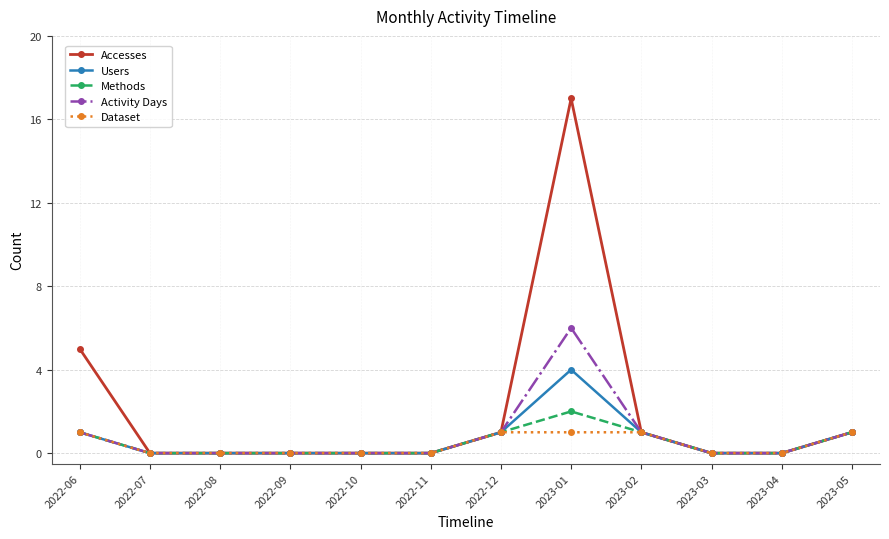

Reading right to left, list all the values displayed in this chart.

Accesses: 2023-05=1	2023-04=0	2023-03=0	2023-02=1	2023-01=17	2022-12=1	2022-11=0	2022-10=0	2022-09=0	2022-08=0	2022-07=0	2022-06=5
Users: 2023-05=1	2023-04=0	2023-03=0	2023-02=1	2023-01=4	2022-12=1	2022-11=0	2022-10=0	2022-09=0	2022-08=0	2022-07=0	2022-06=1
Methods: 2023-05=1	2023-04=0	2023-03=0	2023-02=1	2023-01=2	2022-12=1	2022-11=0	2022-10=0	2022-09=0	2022-08=0	2022-07=0	2022-06=1
Activity Days: 2023-05=1	2023-04=0	2023-03=0	2023-02=1	2023-01=6	2022-12=1	2022-11=0	2022-10=0	2022-09=0	2022-08=0	2022-07=0	2022-06=1
Dataset: 2023-05=1	2023-04=0	2023-03=0	2023-02=1	2023-01=1	2022-12=1	2022-11=0	2022-10=0	2022-09=0	2022-08=0	2022-07=0	2022-06=1